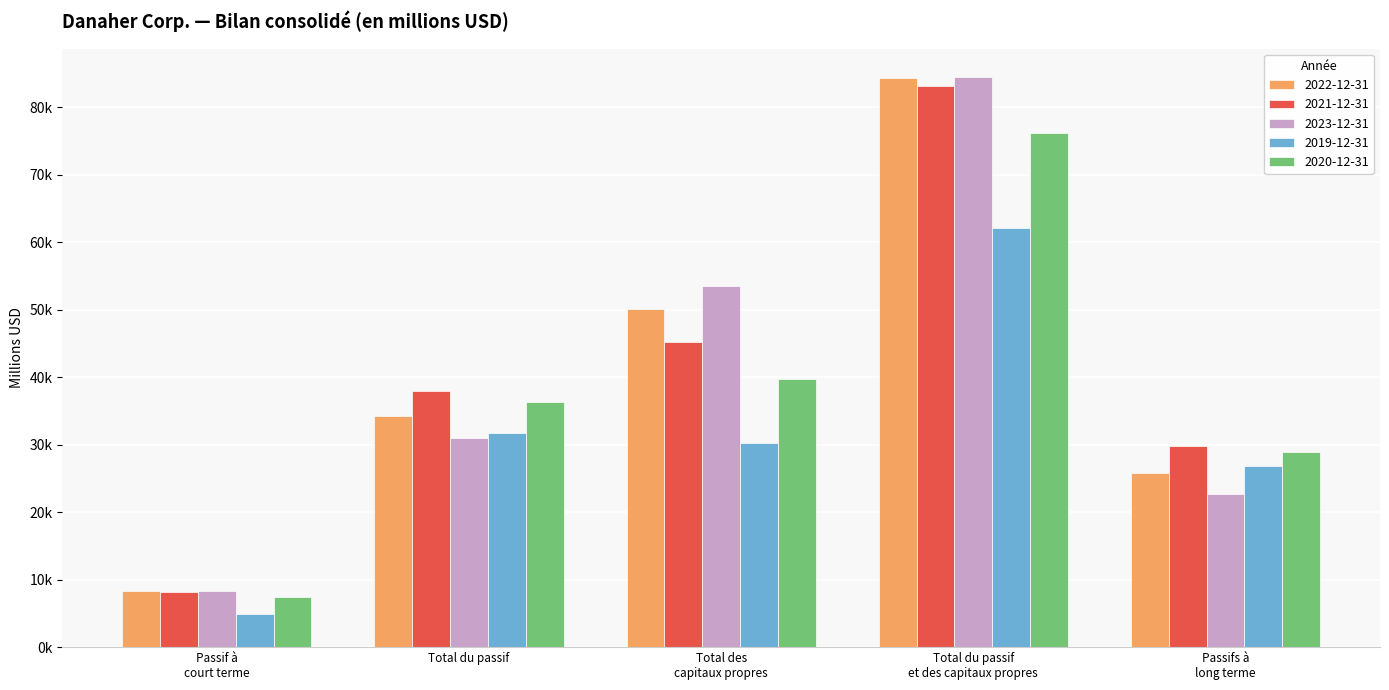

Where does the 2020-12-31 series first go above 36384?

Total des capitaux propres